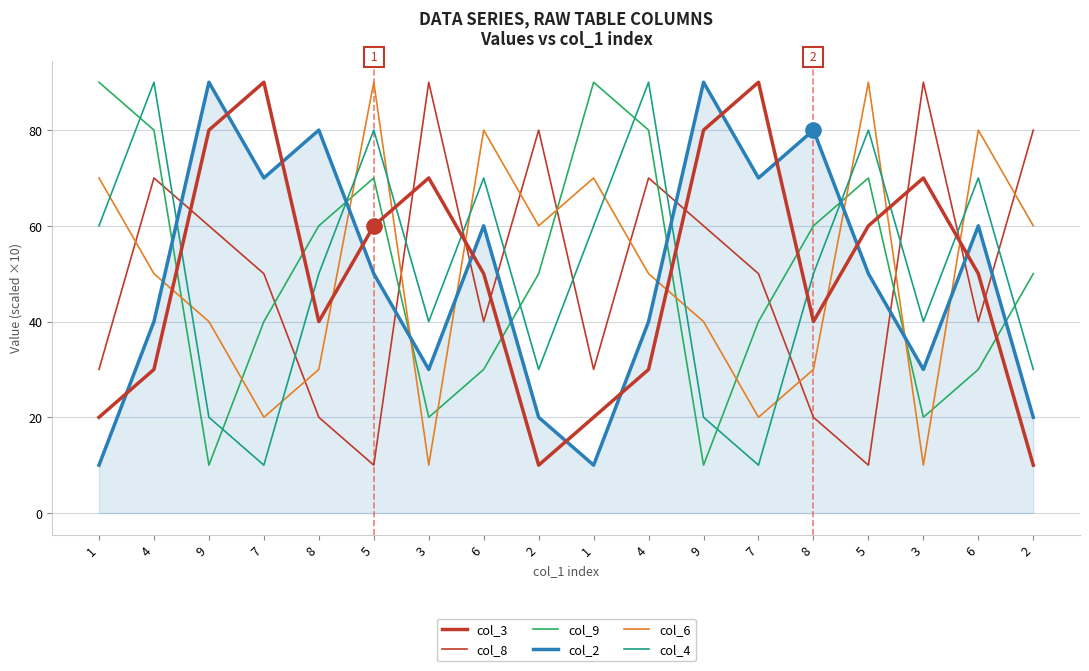

Is the value of col_3 at 2 greater than the value of col_4 at 2?

No